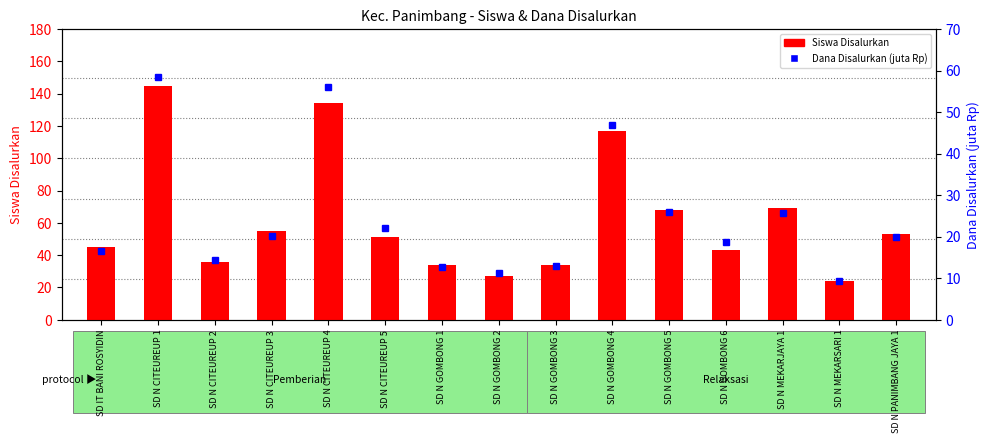

At how many categories does at least one series exceed 81?

3